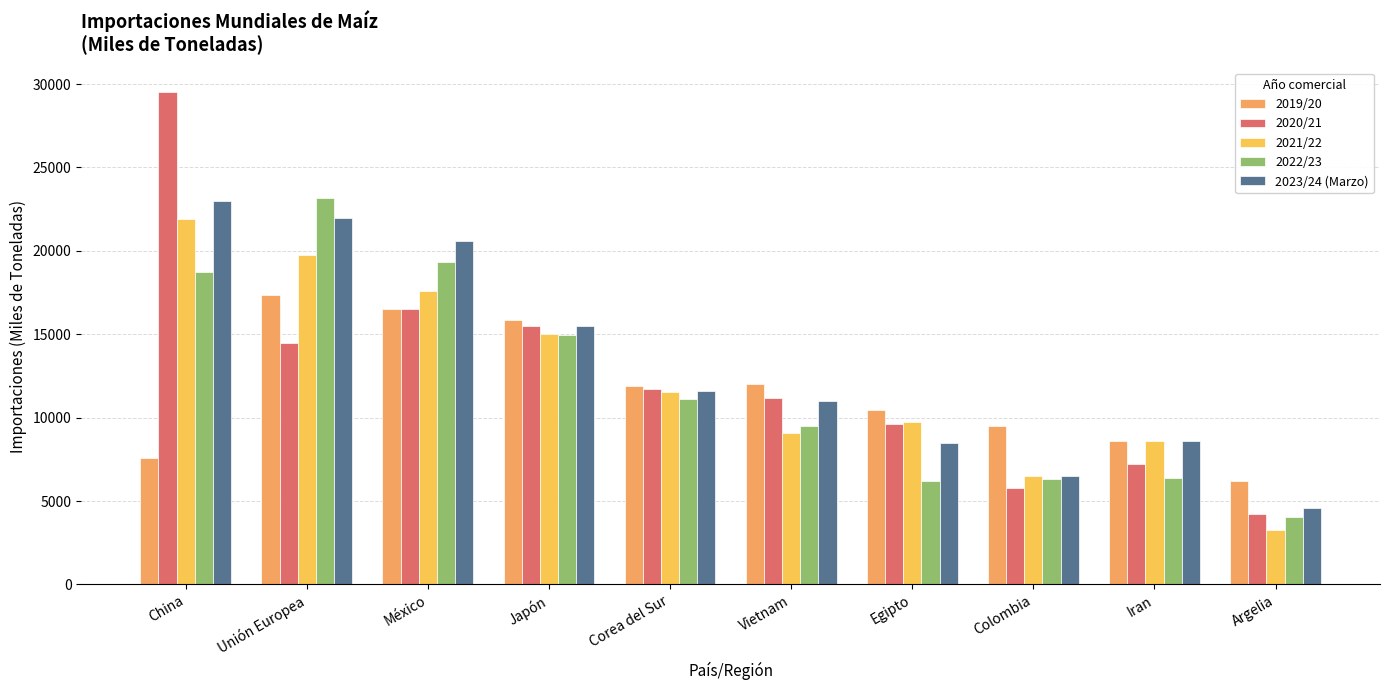

What is the label of the 7th bar from the right?

Japón